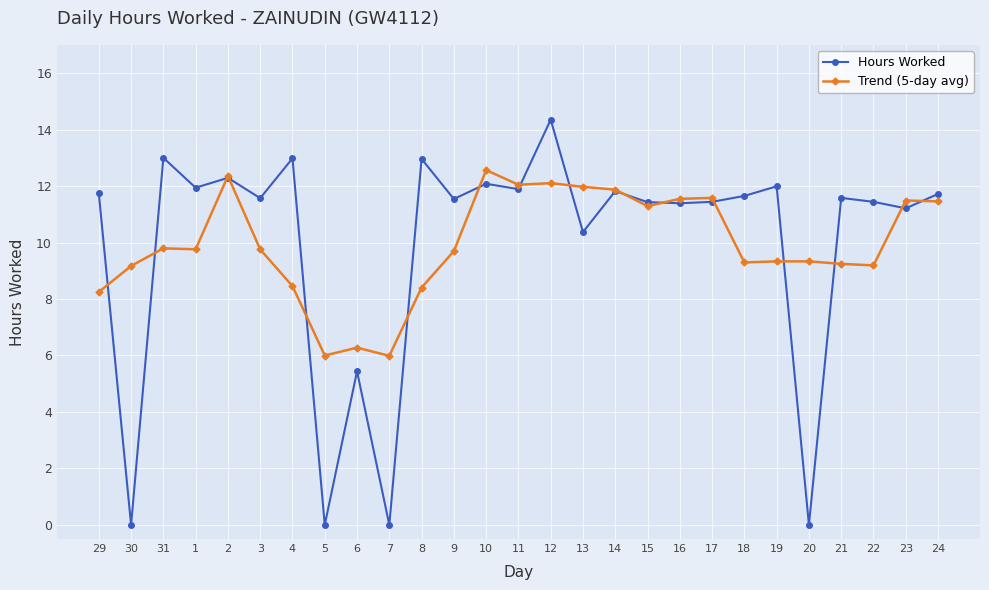

True or false: Trend (5-day avg) and Hours Worked intersect in this chart.

True